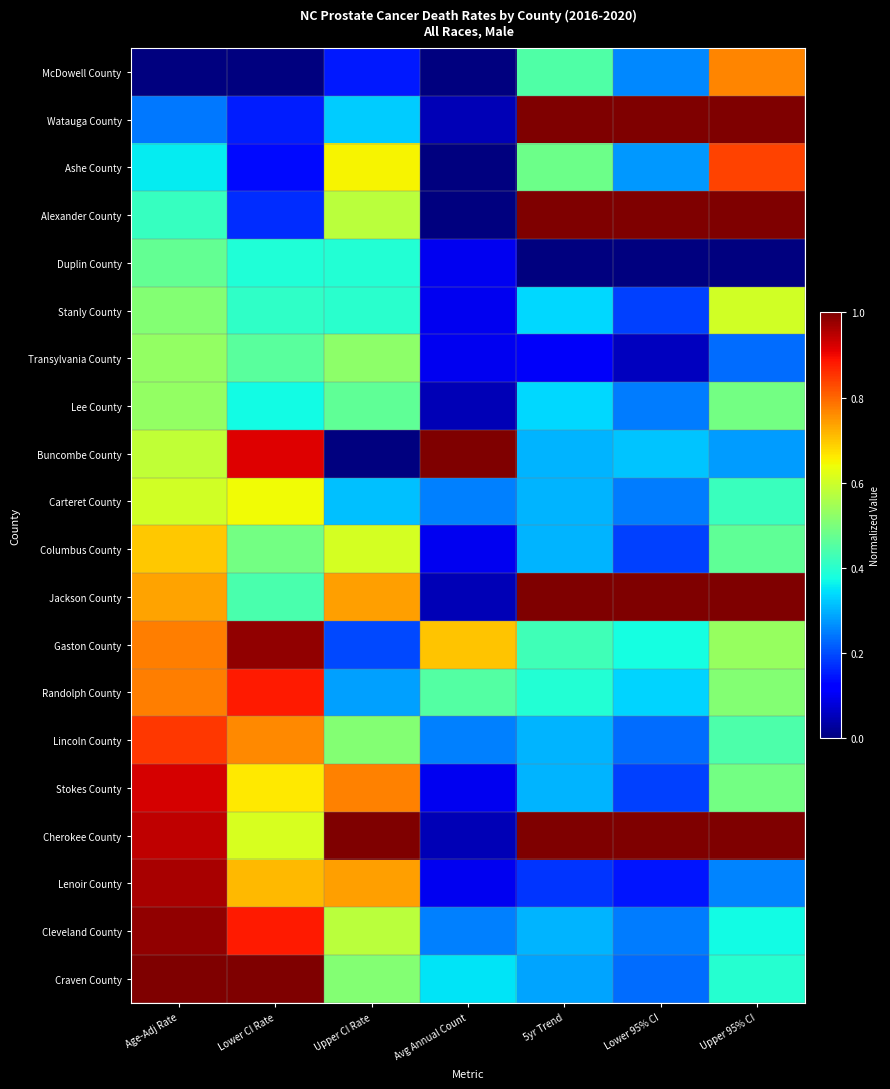

Reading left to right, list all the values displayed in this chart.

McDowell County: Age-Adj Rate=0.0	Lower CI Rate=0.0	Upper CI Rate=0.2	Avg Annual Count=0.0	5yr Trend=0.4	Lower 95% CI=0.3	Upper 95% CI=0.8
Watauga County: Age-Adj Rate=0.2	Lower CI Rate=0.2	Upper CI Rate=0.3	Avg Annual Count=0.1	5yr Trend=1.0	Lower 95% CI=1.0	Upper 95% CI=1.0
Ashe County: Age-Adj Rate=0.4	Lower CI Rate=0.1	Upper CI Rate=0.7	Avg Annual Count=0.0	5yr Trend=0.5	Lower 95% CI=0.3	Upper 95% CI=0.8
Alexander County: Age-Adj Rate=0.4	Lower CI Rate=0.2	Upper CI Rate=0.6	Avg Annual Count=0.0	5yr Trend=1.0	Lower 95% CI=1.0	Upper 95% CI=1.0
Duplin County: Age-Adj Rate=0.5	Lower CI Rate=0.4	Upper CI Rate=0.4	Avg Annual Count=0.1	5yr Trend=0.0	Lower 95% CI=0.0	Upper 95% CI=0.0
Stanly County: Age-Adj Rate=0.5	Lower CI Rate=0.4	Upper CI Rate=0.4	Avg Annual Count=0.1	5yr Trend=0.3	Lower 95% CI=0.2	Upper 95% CI=0.6
Transylvania County: Age-Adj Rate=0.5	Lower CI Rate=0.5	Upper CI Rate=0.5	Avg Annual Count=0.1	5yr Trend=0.1	Lower 95% CI=0.1	Upper 95% CI=0.2
Lee County: Age-Adj Rate=0.5	Lower CI Rate=0.4	Upper CI Rate=0.5	Avg Annual Count=0.1	5yr Trend=0.3	Lower 95% CI=0.2	Upper 95% CI=0.5
Buncombe County: Age-Adj Rate=0.6	Lower CI Rate=0.9	Upper CI Rate=0.0	Avg Annual Count=1.0	5yr Trend=0.3	Lower 95% CI=0.3	Upper 95% CI=0.3
Carteret County: Age-Adj Rate=0.6	Lower CI Rate=0.6	Upper CI Rate=0.3	Avg Annual Count=0.2	5yr Trend=0.3	Lower 95% CI=0.2	Upper 95% CI=0.4
Columbus County: Age-Adj Rate=0.7	Lower CI Rate=0.5	Upper CI Rate=0.6	Avg Annual Count=0.1	5yr Trend=0.3	Lower 95% CI=0.2	Upper 95% CI=0.5
Jackson County: Age-Adj Rate=0.7	Lower CI Rate=0.4	Upper CI Rate=0.7	Avg Annual Count=0.1	5yr Trend=1.0	Lower 95% CI=1.0	Upper 95% CI=1.0
Gaston County: Age-Adj Rate=0.8	Lower CI Rate=1.0	Upper CI Rate=0.2	Avg Annual Count=0.7	5yr Trend=0.4	Lower 95% CI=0.4	Upper 95% CI=0.5
Randolph County: Age-Adj Rate=0.8	Lower CI Rate=0.9	Upper CI Rate=0.3	Avg Annual Count=0.5	5yr Trend=0.4	Lower 95% CI=0.3	Upper 95% CI=0.5
Lincoln County: Age-Adj Rate=0.8	Lower CI Rate=0.8	Upper CI Rate=0.5	Avg Annual Count=0.2	5yr Trend=0.3	Lower 95% CI=0.2	Upper 95% CI=0.4
Stokes County: Age-Adj Rate=0.9	Lower CI Rate=0.7	Upper CI Rate=0.8	Avg Annual Count=0.1	5yr Trend=0.3	Lower 95% CI=0.2	Upper 95% CI=0.5
Cherokee County: Age-Adj Rate=0.9	Lower CI Rate=0.6	Upper CI Rate=1.0	Avg Annual Count=0.1	5yr Trend=1.0	Lower 95% CI=1.0	Upper 95% CI=1.0
Lenoir County: Age-Adj Rate=1.0	Lower CI Rate=0.7	Upper CI Rate=0.7	Avg Annual Count=0.1	5yr Trend=0.2	Lower 95% CI=0.1	Upper 95% CI=0.3
Cleveland County: Age-Adj Rate=1.0	Lower CI Rate=0.9	Upper CI Rate=0.6	Avg Annual Count=0.2	5yr Trend=0.3	Lower 95% CI=0.2	Upper 95% CI=0.4
Craven County: Age-Adj Rate=1.0	Lower CI Rate=1.0	Upper CI Rate=0.5	Avg Annual Count=0.3	5yr Trend=0.3	Lower 95% CI=0.2	Upper 95% CI=0.4